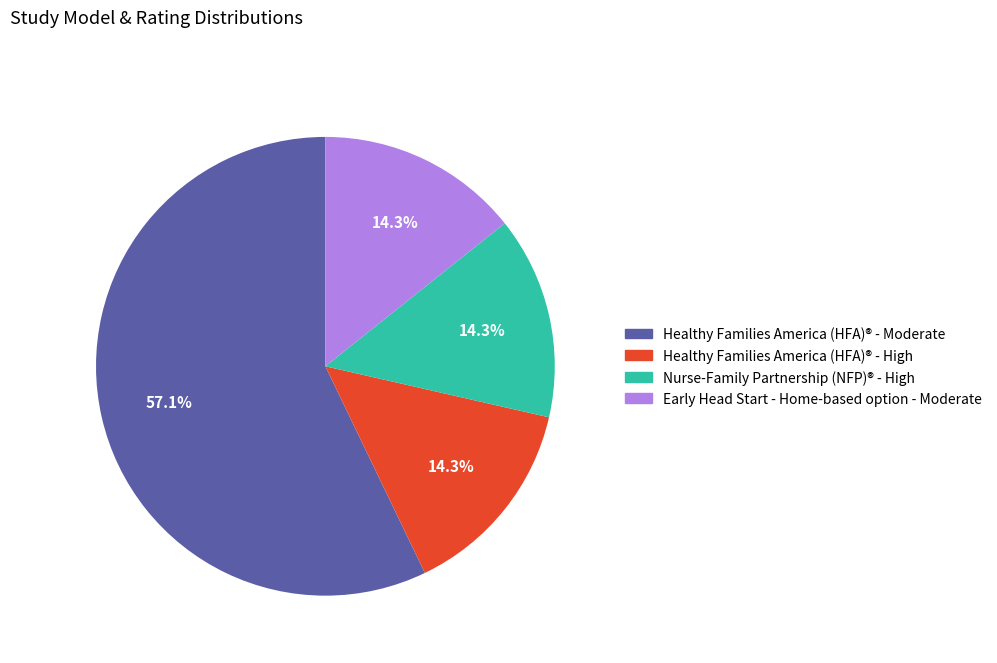

To the nearest percent, what portion does Healthy Families America (HFA)® - Moderate represent?

57%